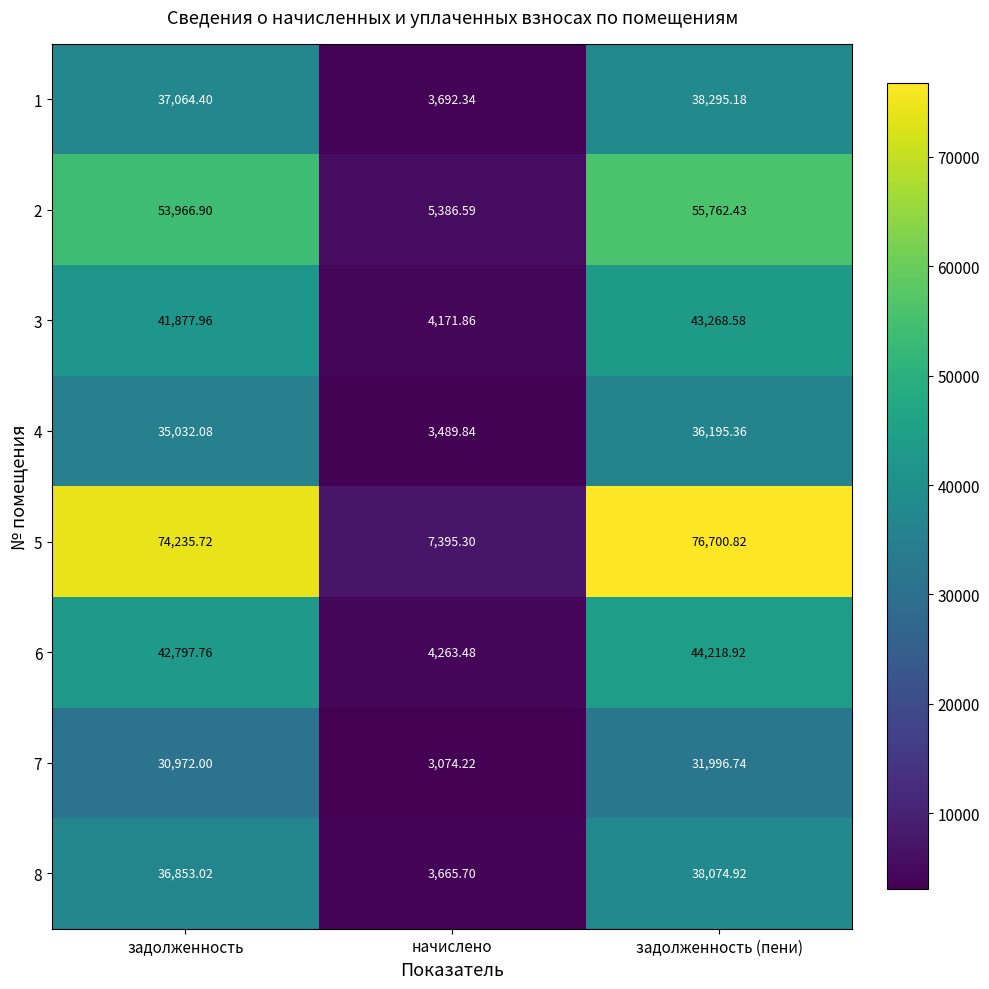

At which category is the sum across all series the highest?

задолженность (пени)